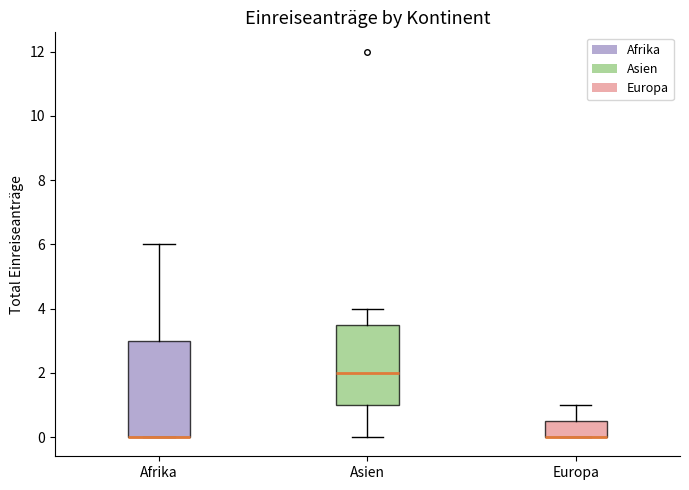

Reading left to right, transcribe this box plot: for each box, give where its median line is, the range the box spans, and where its two whiskers end, as read against the y-axis. The values are not printed on the chart, so give them approximately, as read against the axis.

Afrika: median 0.0 (drawn on the box's lower edge), box 0.0 to 3.0, whiskers 0.0 to 6.0
Asien: median 2.0, box 1.0 to 3.6, whiskers 0.0 to 4.0
Europa: median 0.0 (drawn on the box's lower edge), box 0.0 to 0.6, whiskers 0.0 to 1.0